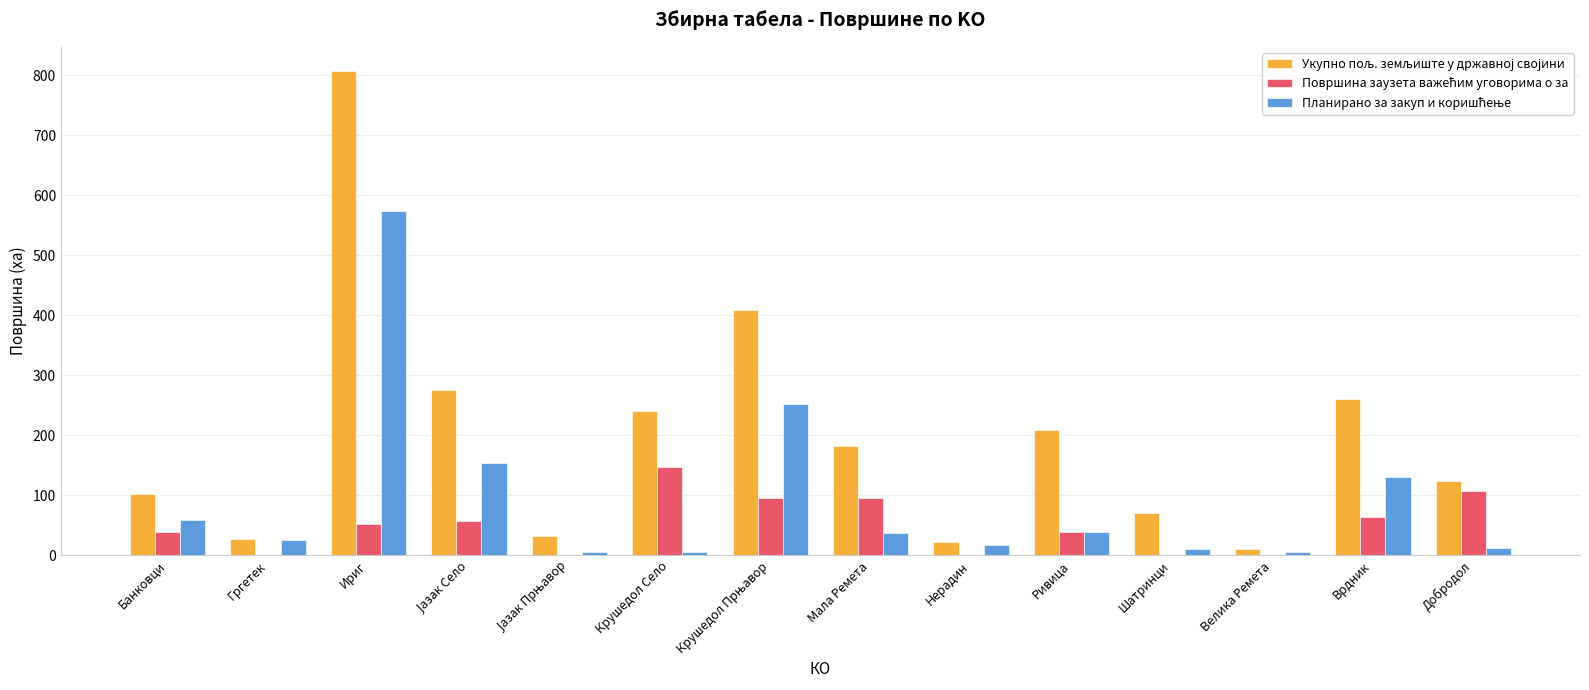

At which category is the sum across all series the highest?

Ириг